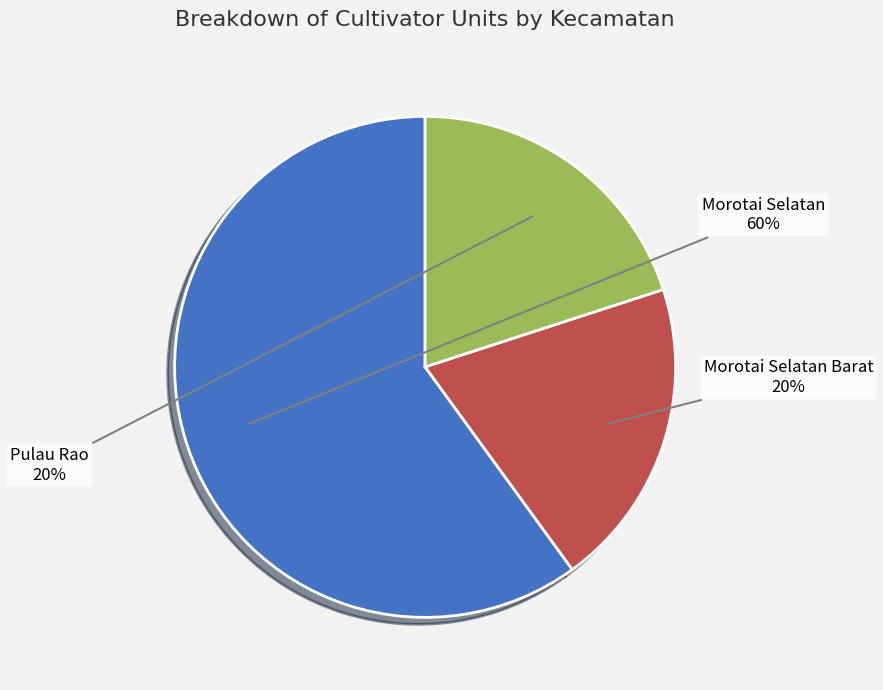

Approximately how many times larger is the value at Morotai Selatan compared to Morotai Selatan Barat?

3.0